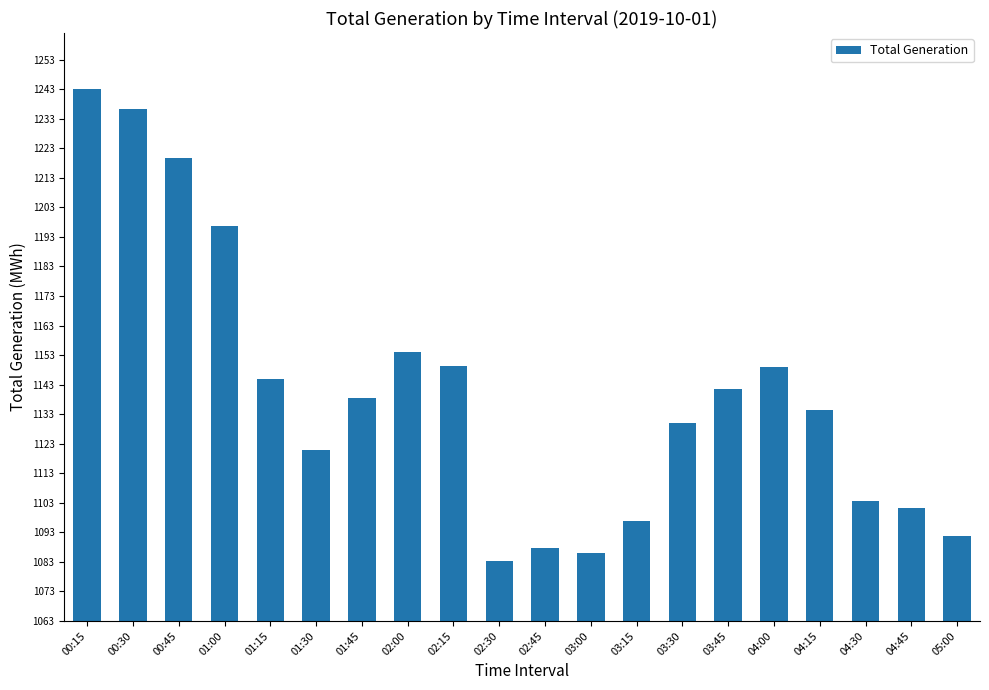

True or false: the data shows 1087.6 at 02:45.

True